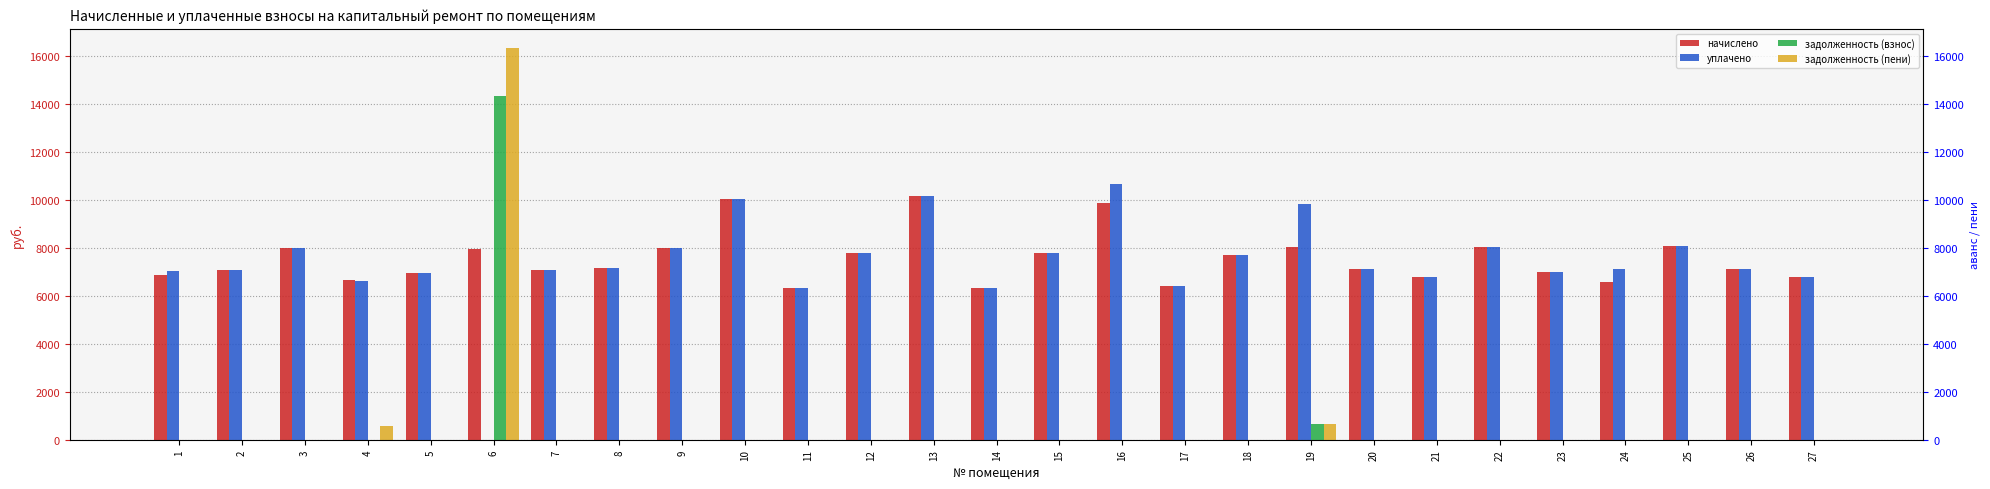

Between 26 and 8, which is larger?

8